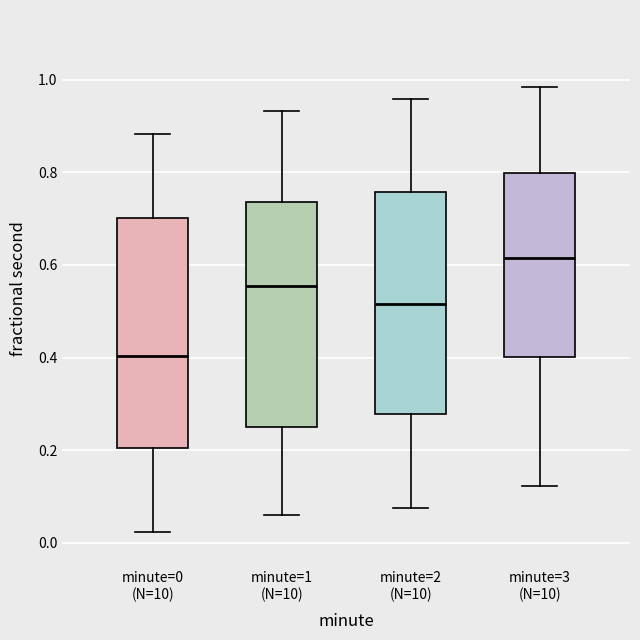

Which box's median line is the highest?

minute=3 (N=10)